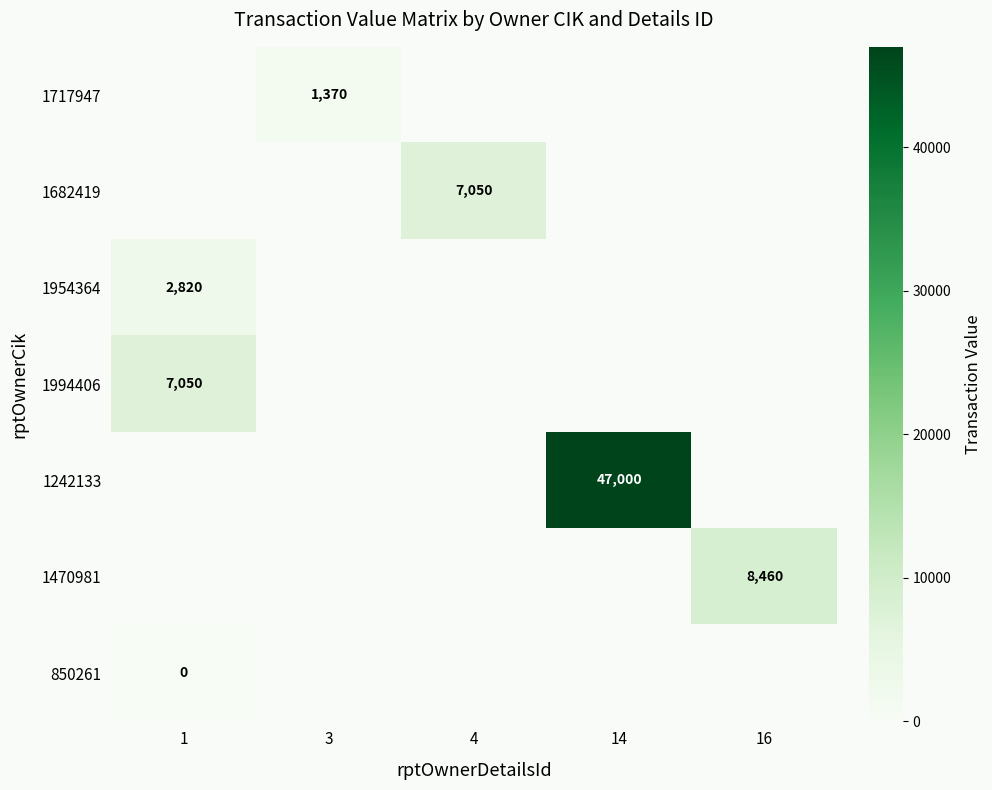

Count the number of data series in this chart.

7